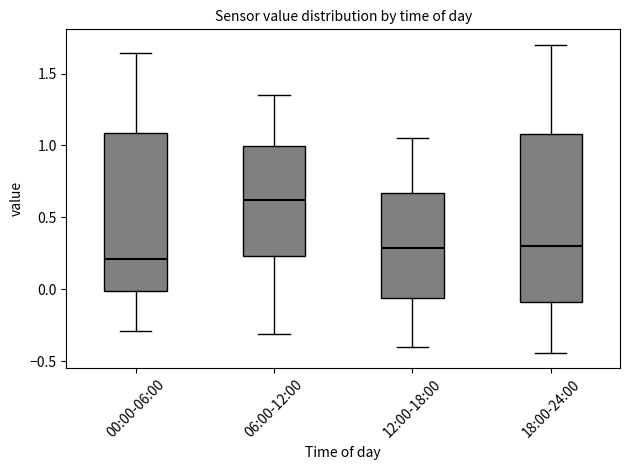

Which box has the lowest median line?

00:00-06:00